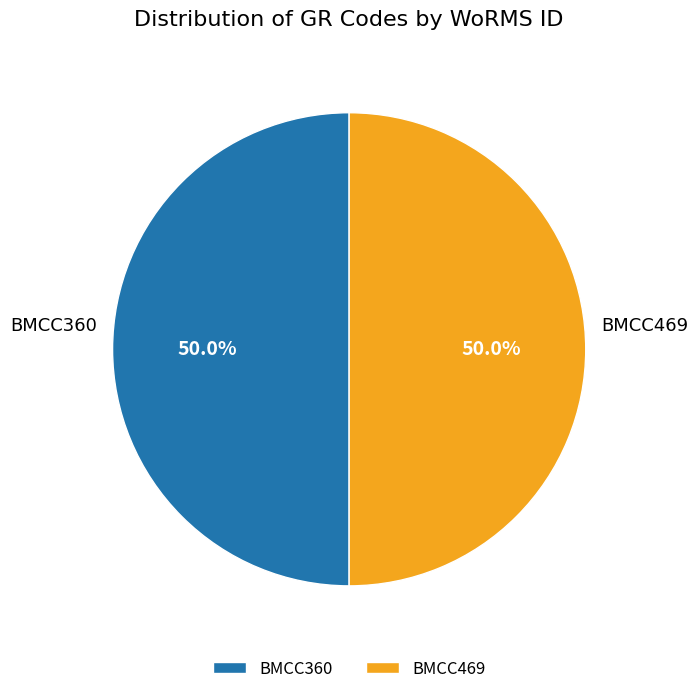

Count the number of slices in the pie.

2